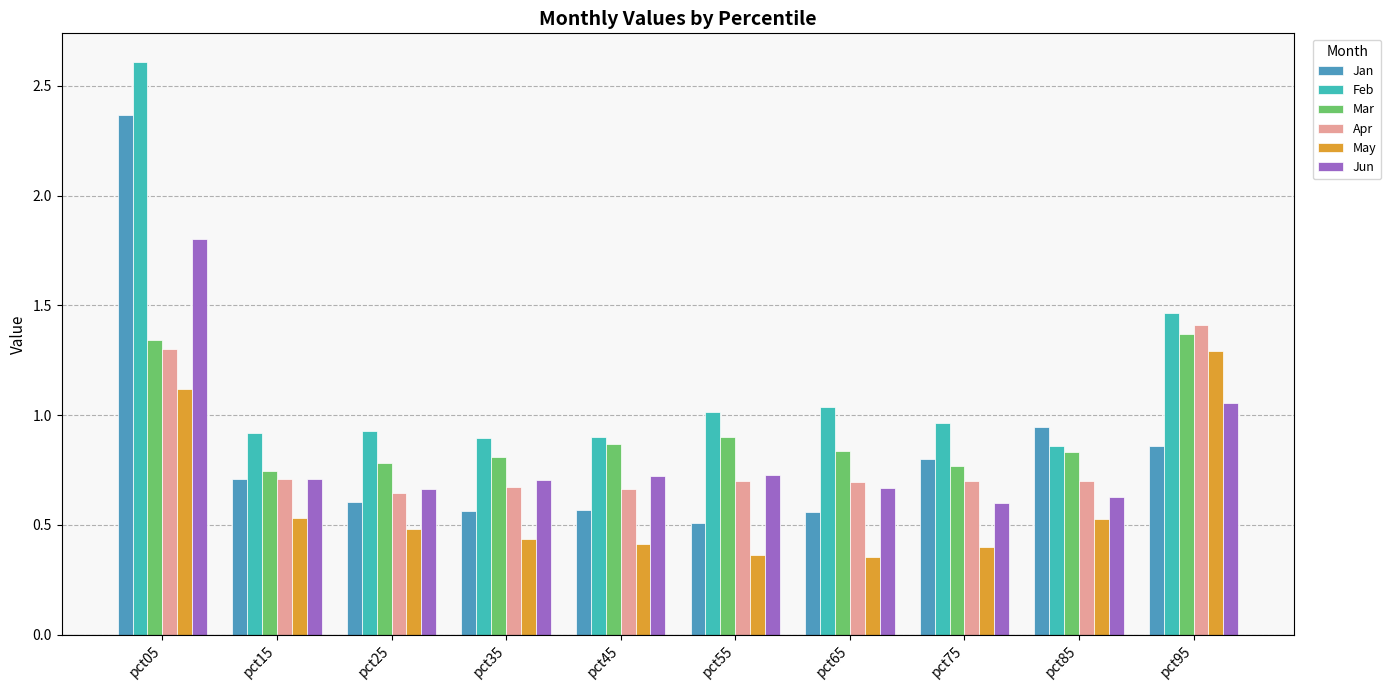

True or false: Jan has a value of 0.4 at pct85.

False